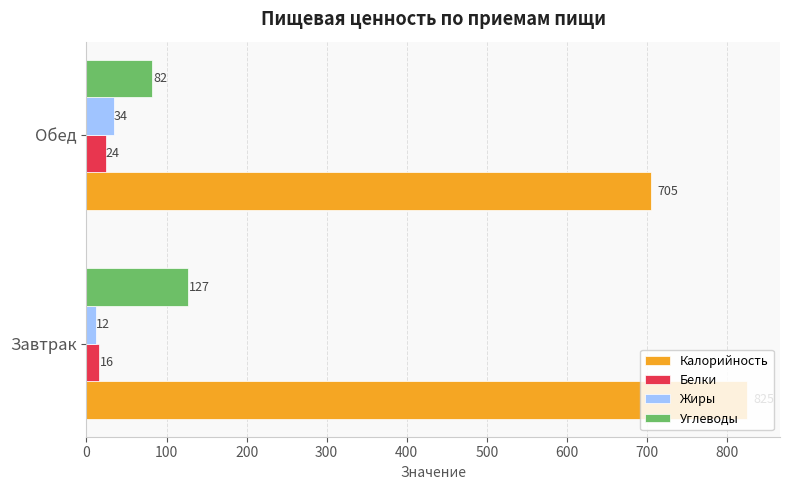

Is the value of Жиры at Завтрак greater than the value of Углеводы at Завтрак?

No